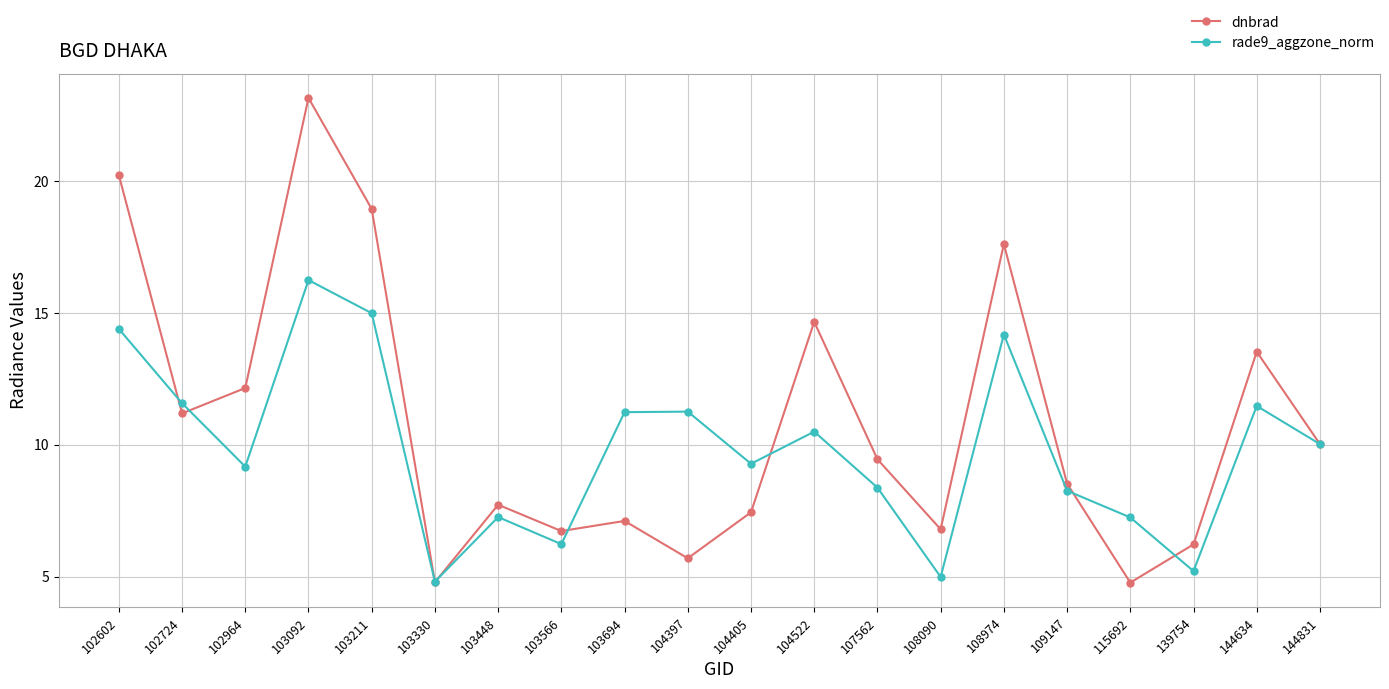

Rank the series by their average value, from lowest to highest.

rade9_aggzone_norm, dnbrad